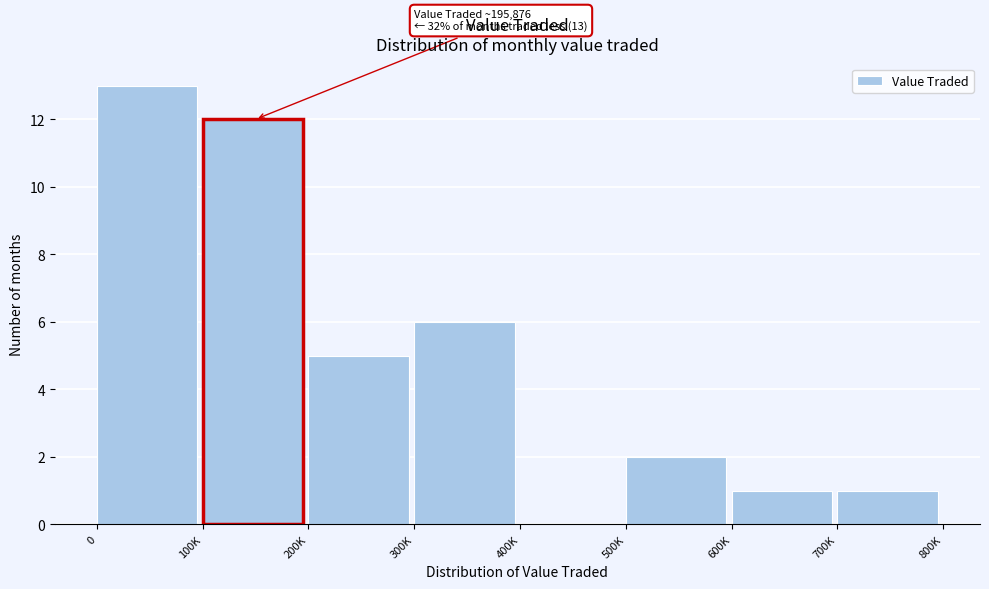

Reading left to right, transcribe all the data shown in this chart.

0=13	100K=12	200K=5	300K=6	400K=0	500K=2	600K=1	700K=1